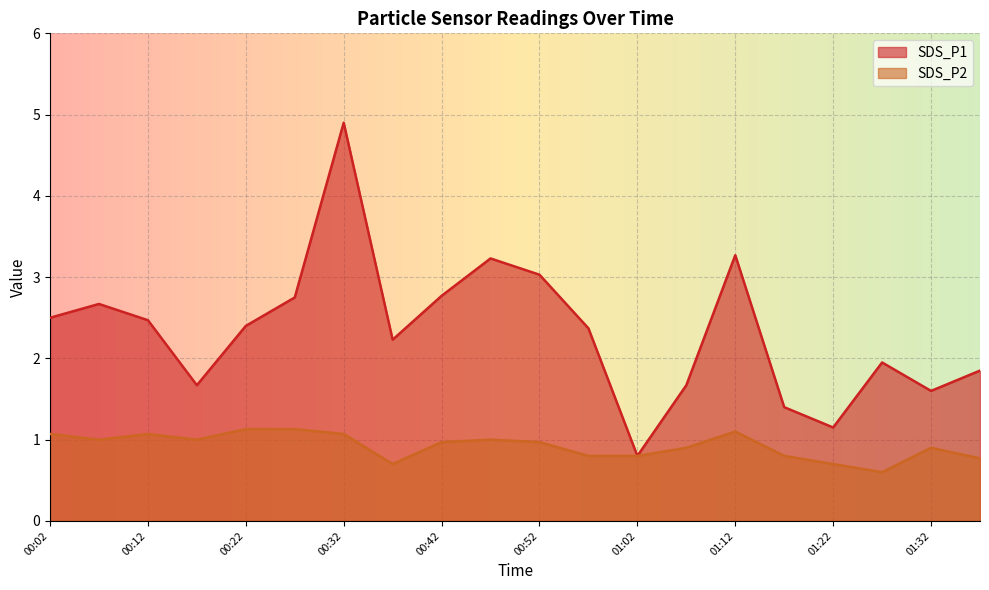

Does the chart display data point markers on the line(s)?

No